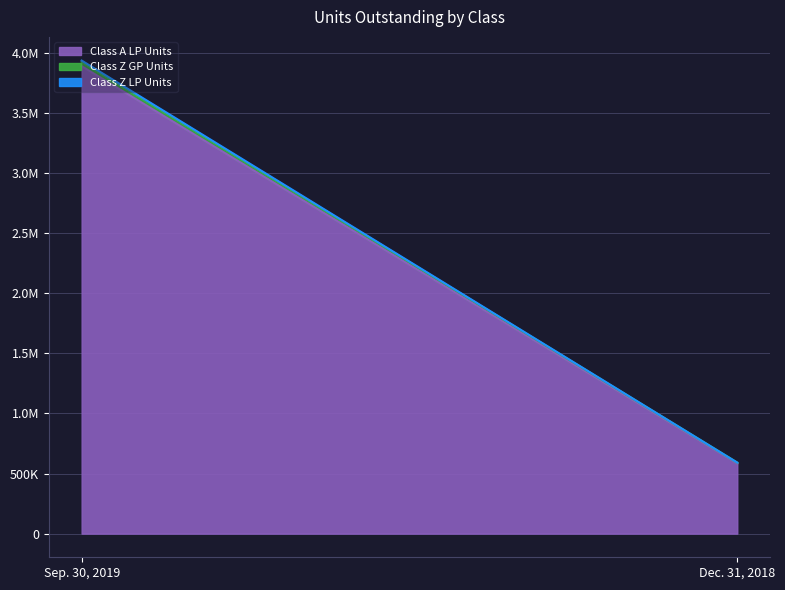

True or false: Class A LP Units has a value of 975430.4 at Sep. 30, 2019.

False